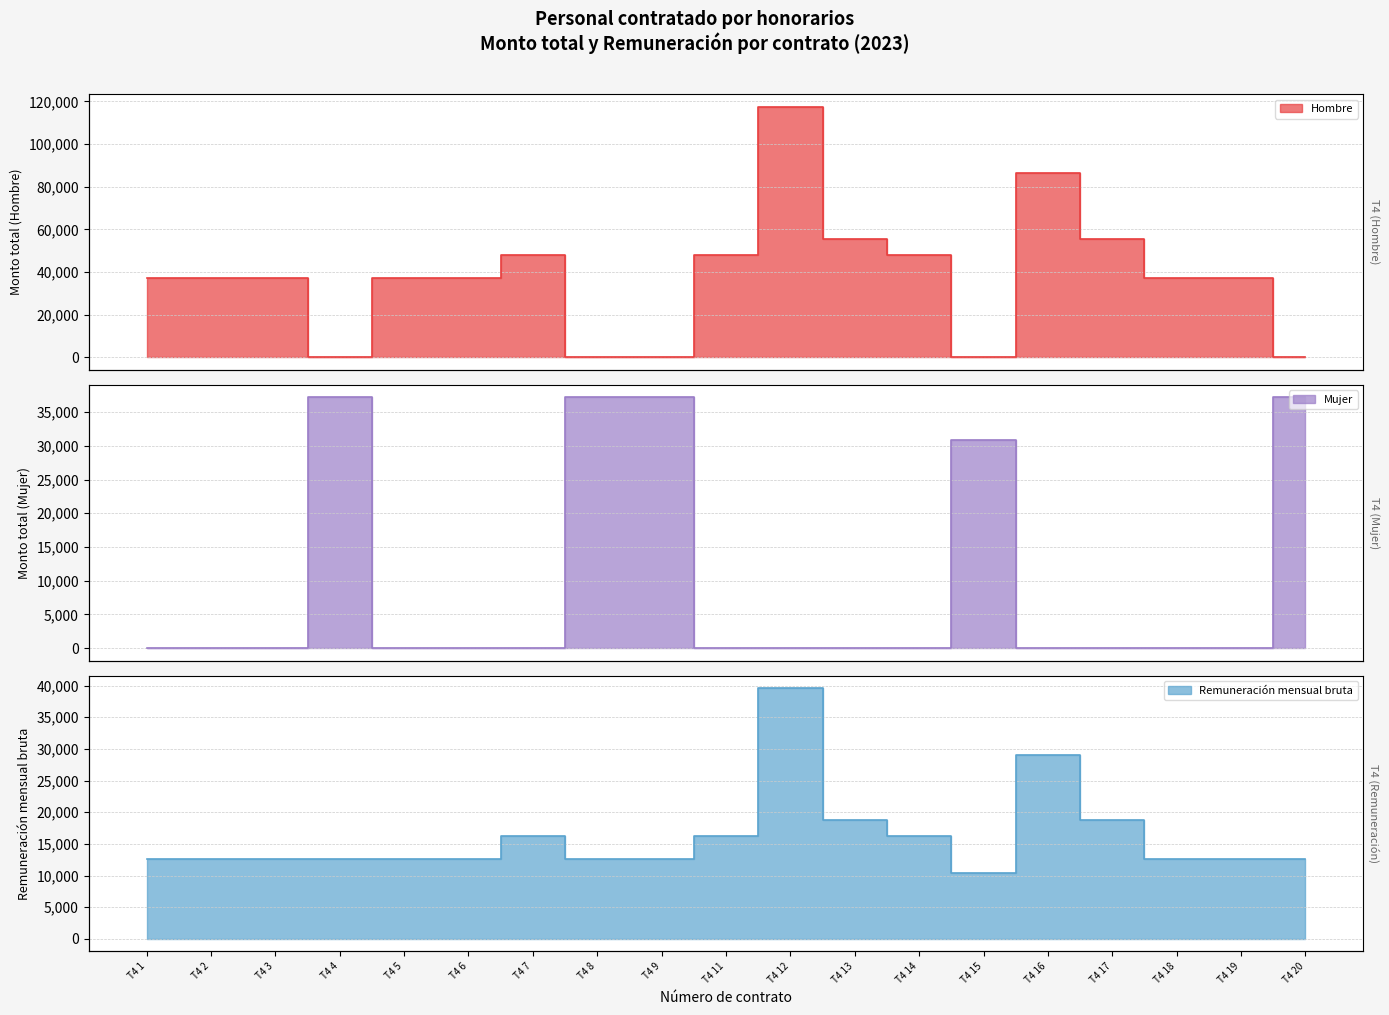

True or false: Mujer and Hombre cross at least once.

True